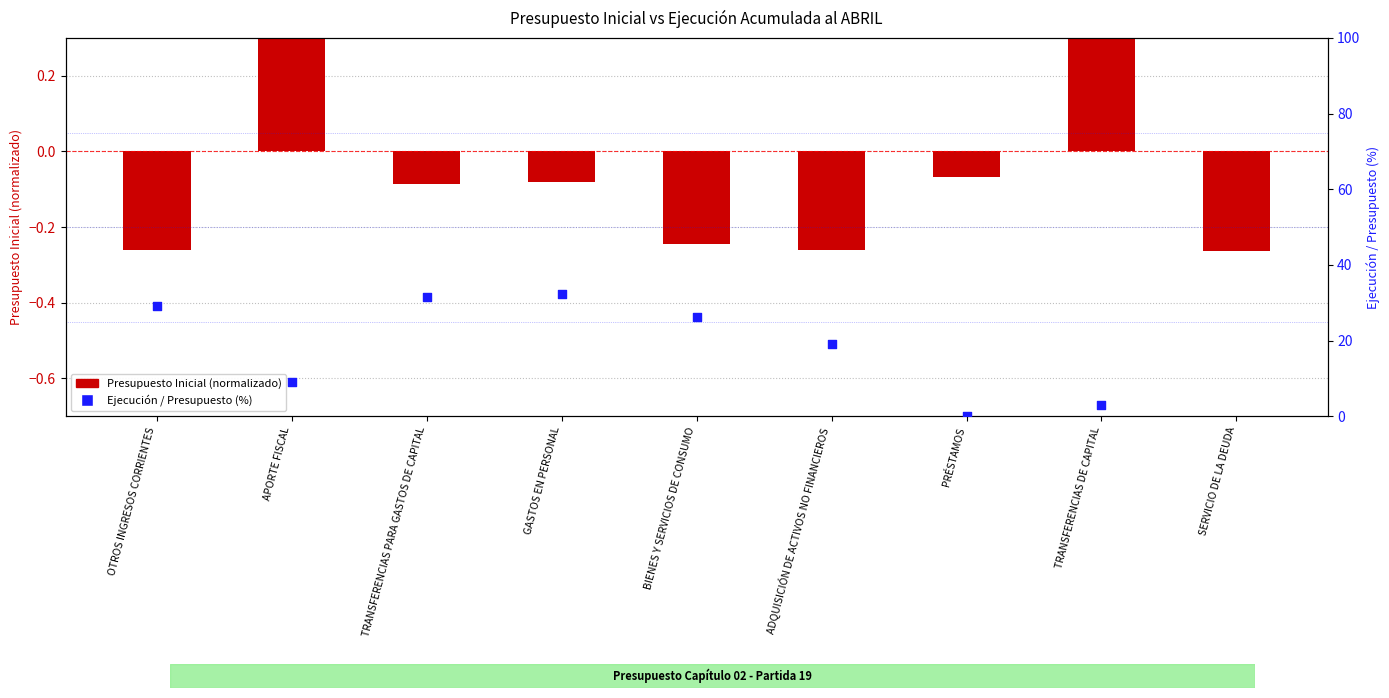

Which series contains the lowest Y value?

Presupuesto Inicial (normalizado)